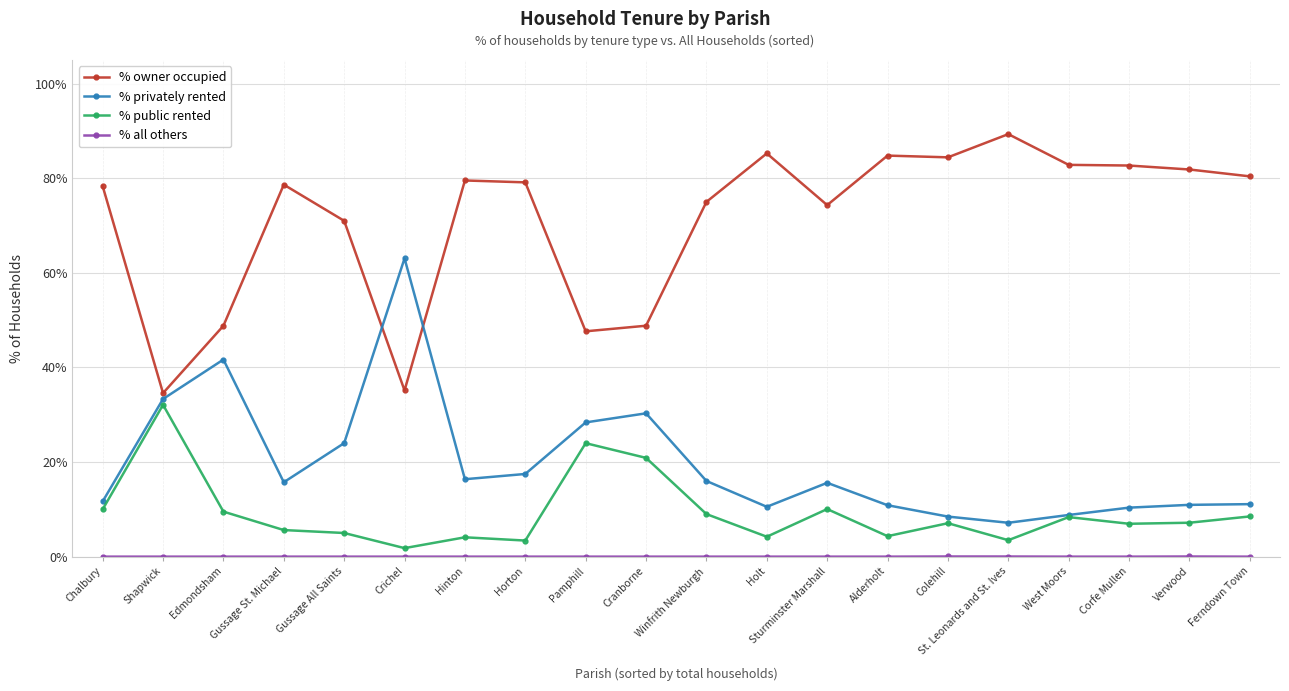

What is the total value across all series at Chalbury?

100.0